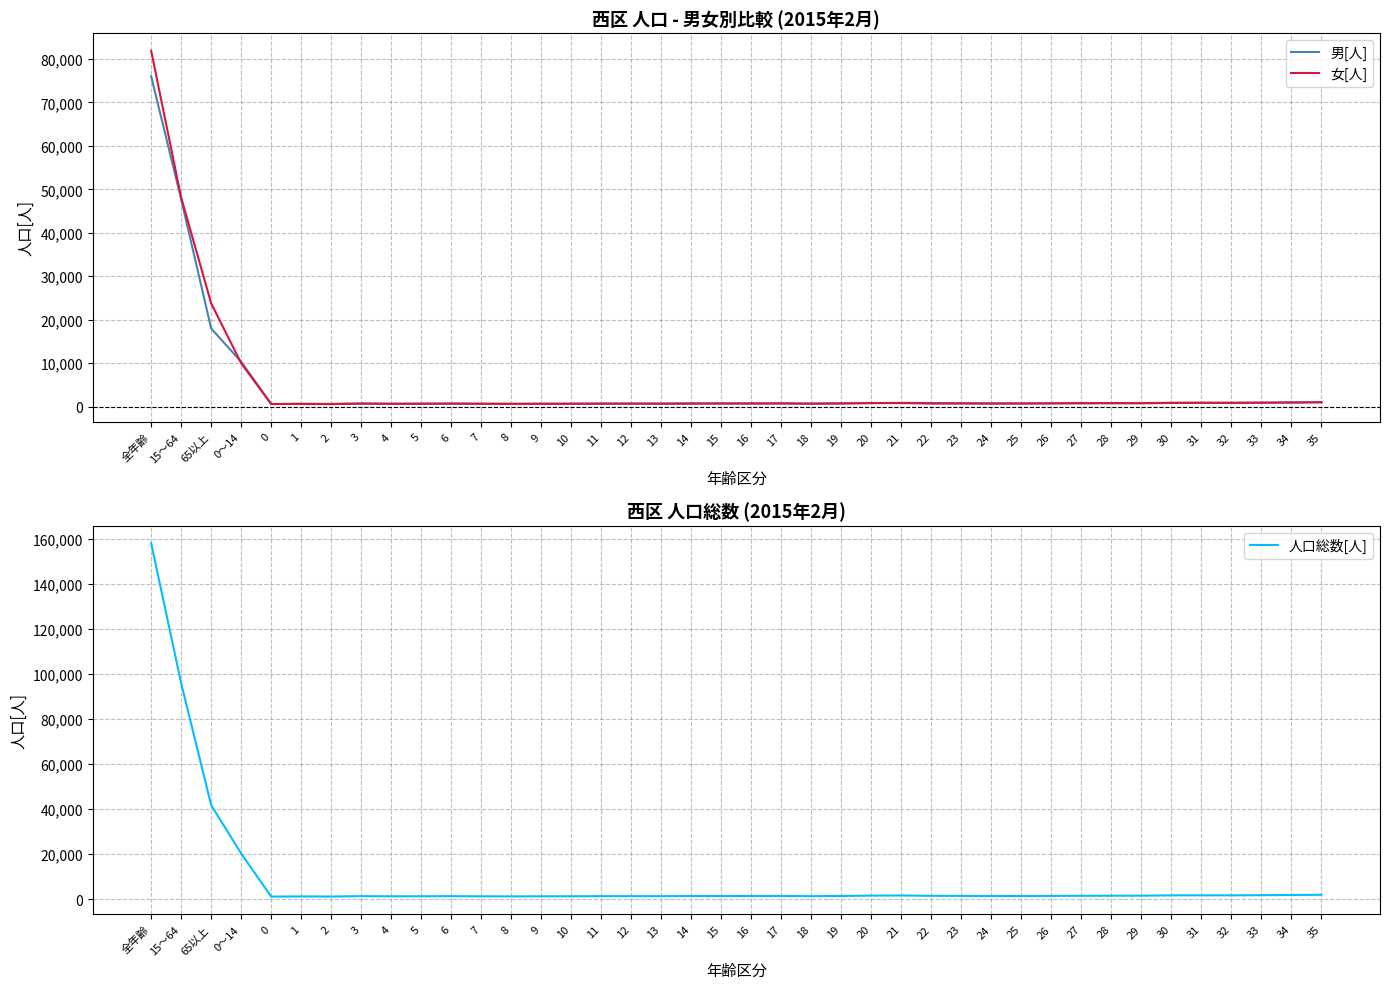

At how many categories does at least one series exceed 70196?

2